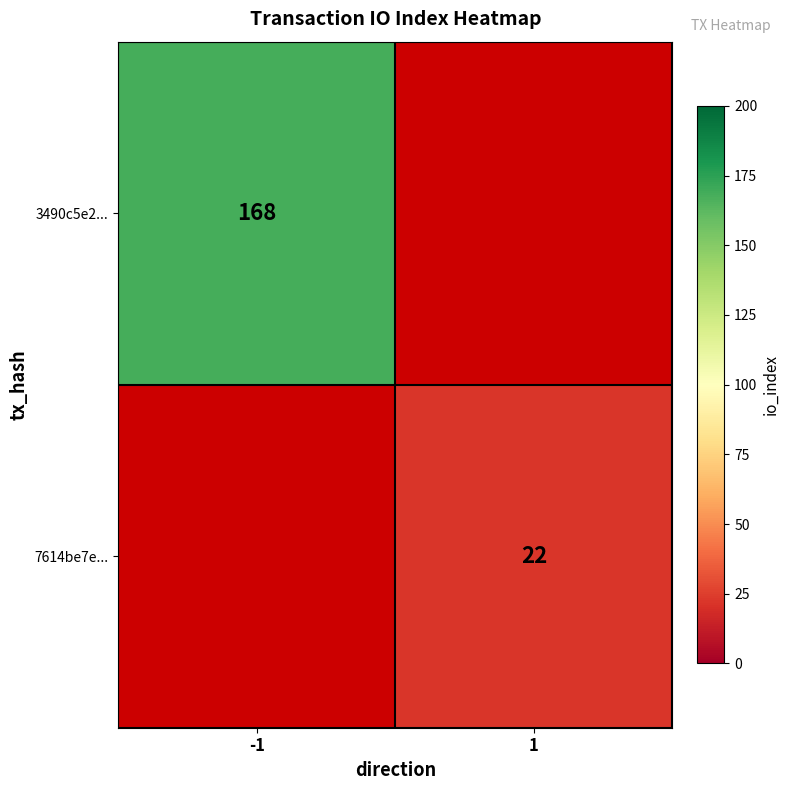

True or false: 3490c5e2... has a value of 111 at -1.

False